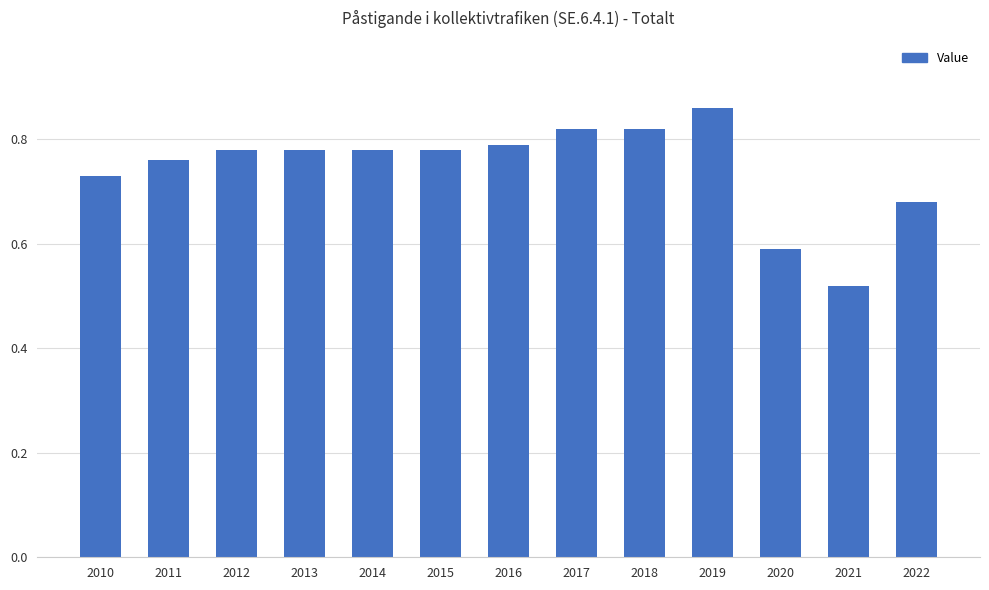

Which has a higher value, 2011 or 2015?

2015